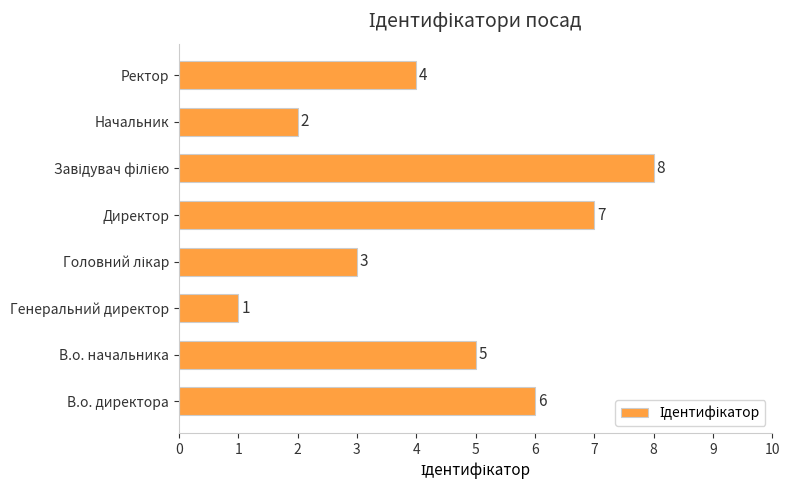

Does the chart contain any negative values?

No